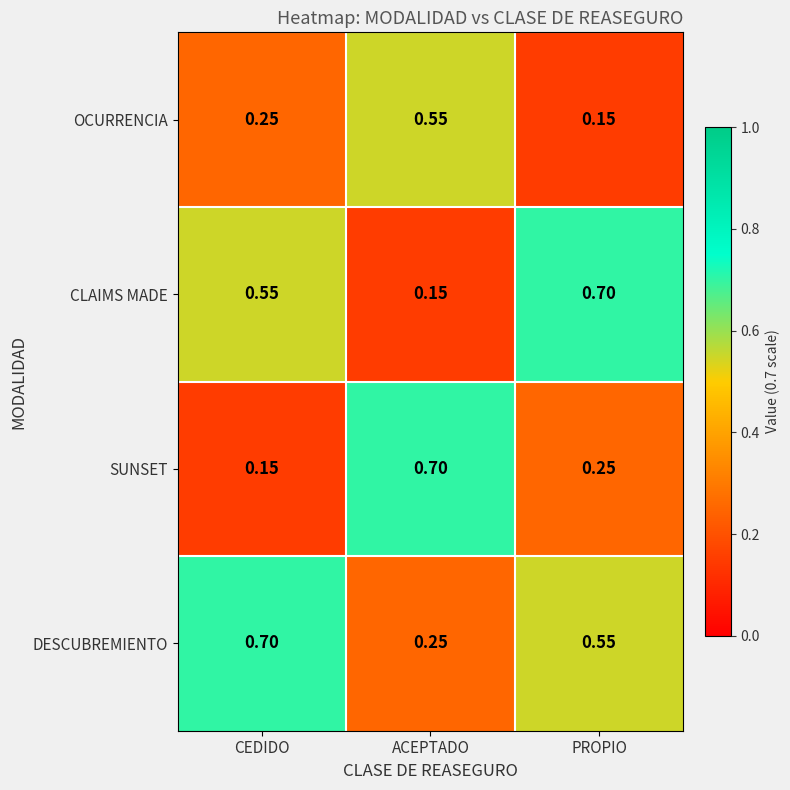

Which series has the largest total across all categories?

DESCUBREMIENTO